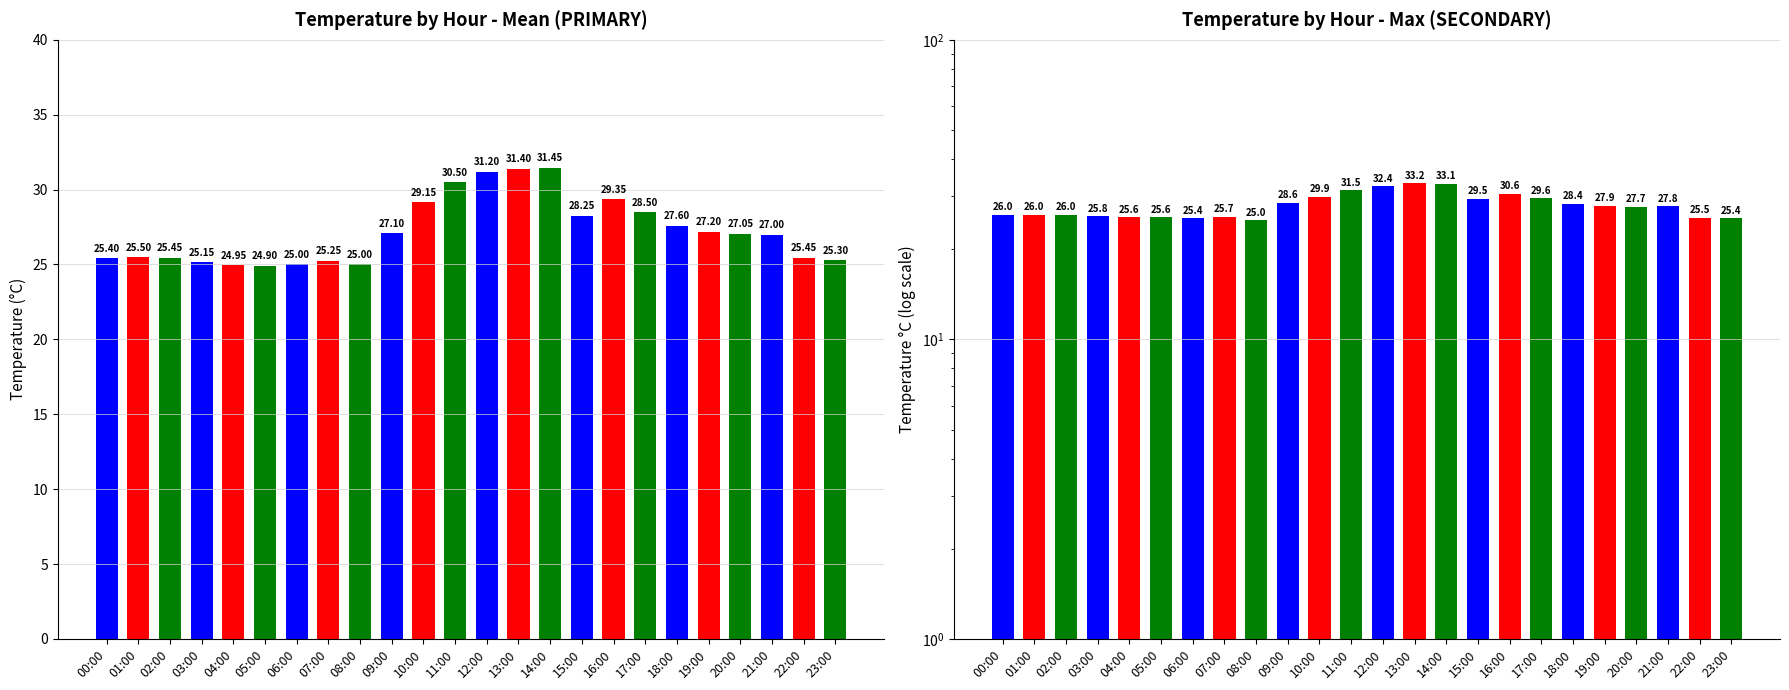

Which series has the largest range (max minus min)?

Max Temp